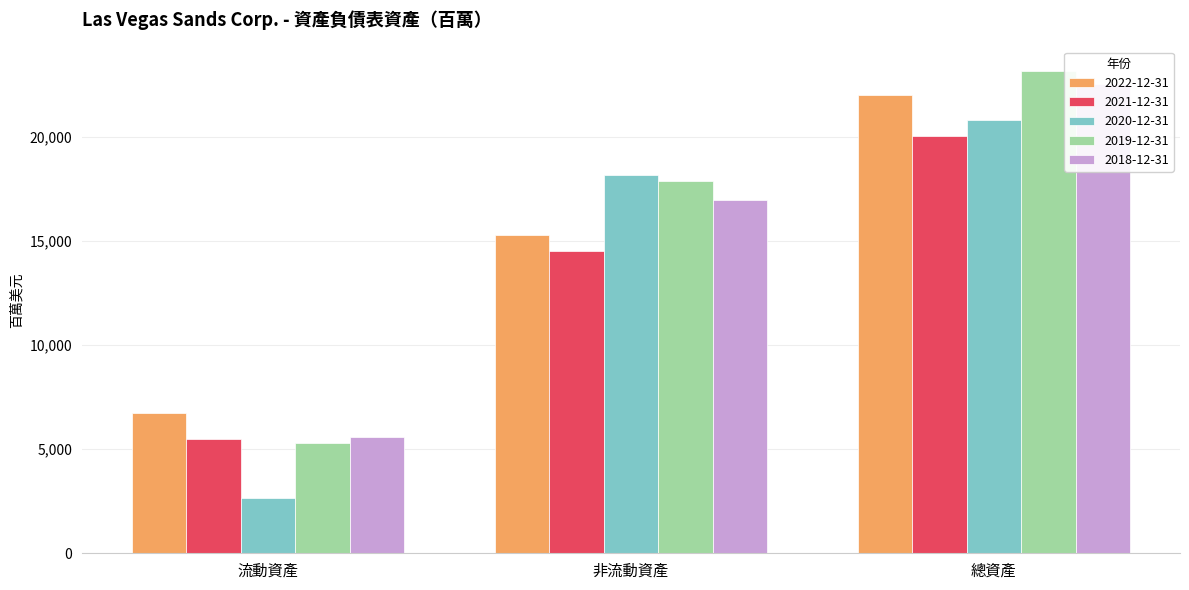

Read the 2022-12-31 value at 非流動資產, to the nearest 100.

15300